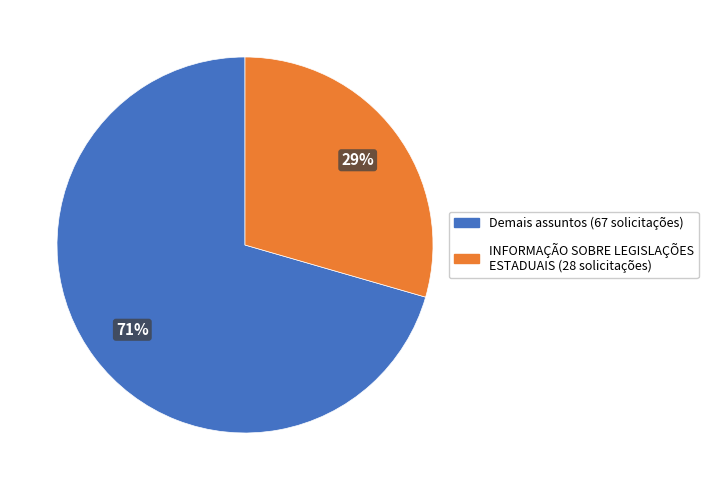

To the nearest percent, what is the average slice percentage?

50%